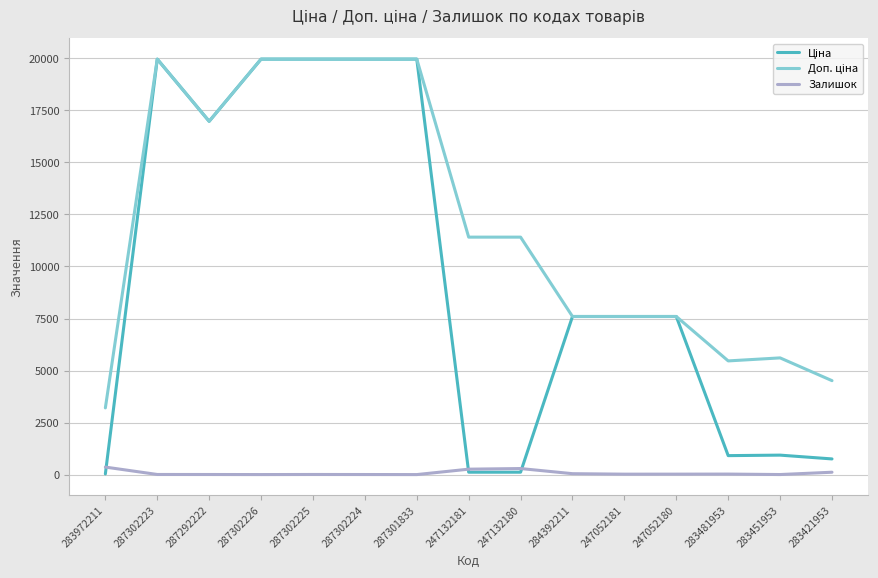

The Залишок series shows 20.0 at 247052181. True or false?

True